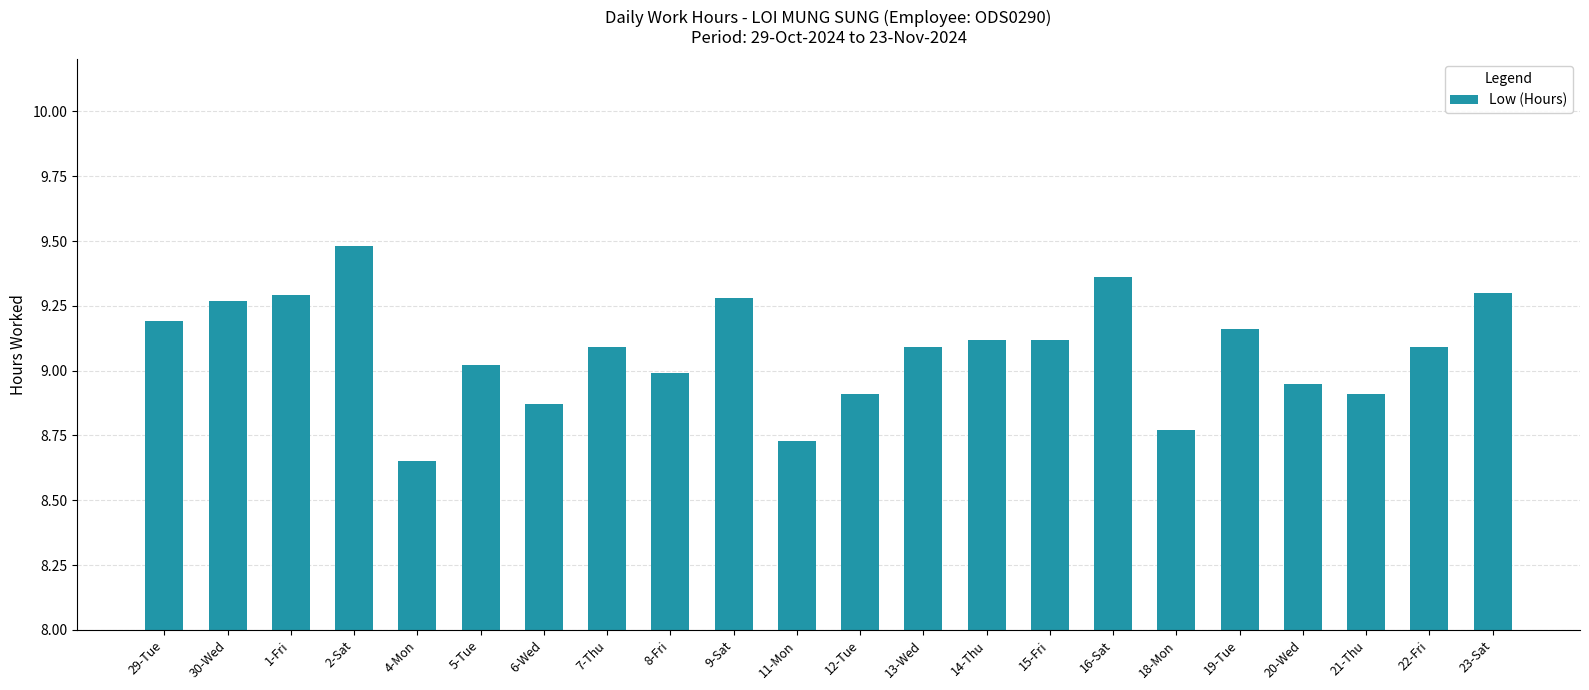

What is the change in value from 30-Wed to 13-Wed?

-0.2